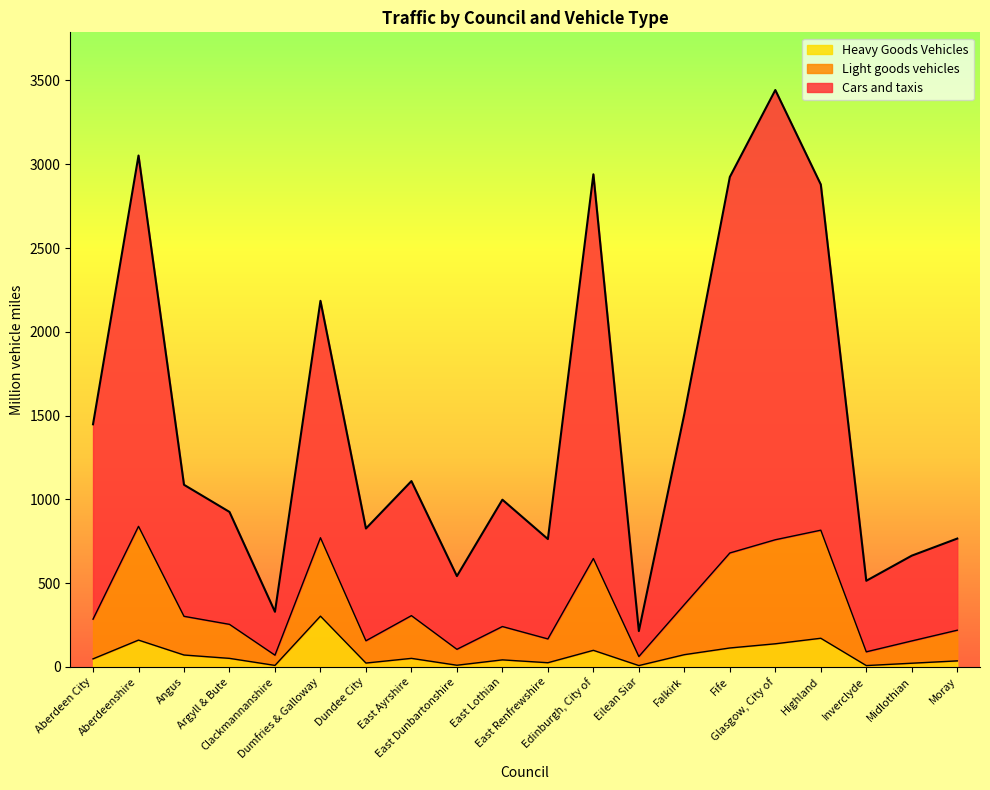

Which series has the largest total across all categories?

Cars and taxis